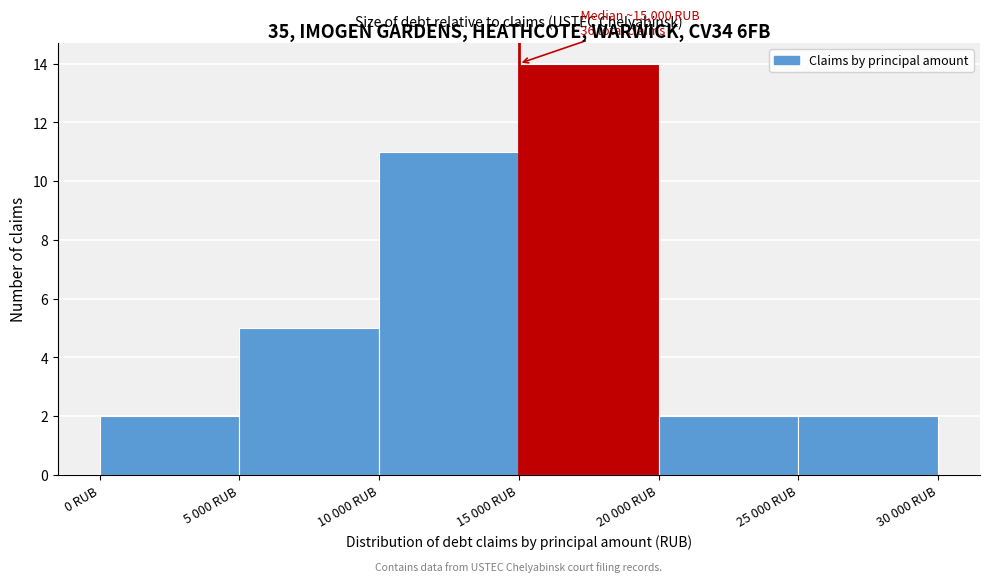

Reading left to right, transcribe all the data shown in this chart.

0 RUB=2	5 000 RUB=5	10 000 RUB=11	15 000 RUB=14	20 000 RUB=2	25 000 RUB=2